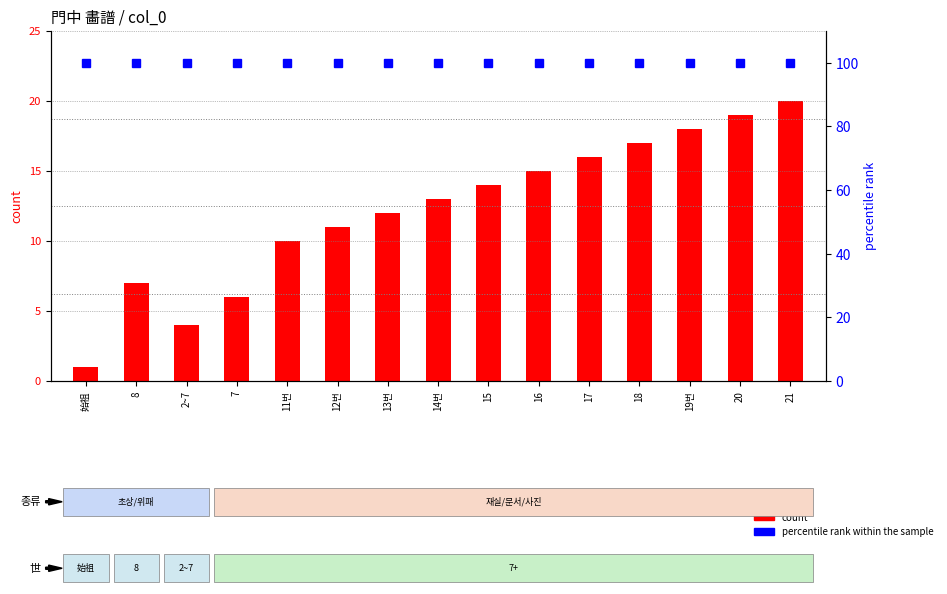

What is the label of the 9th bar from the right?

13번